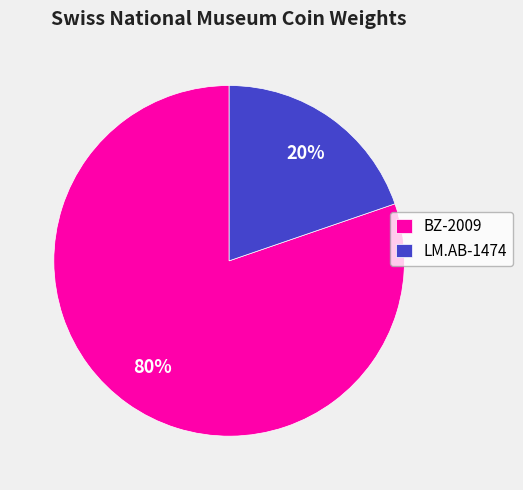

What is the smallest slice in the pie chart?

LM.AB-1474